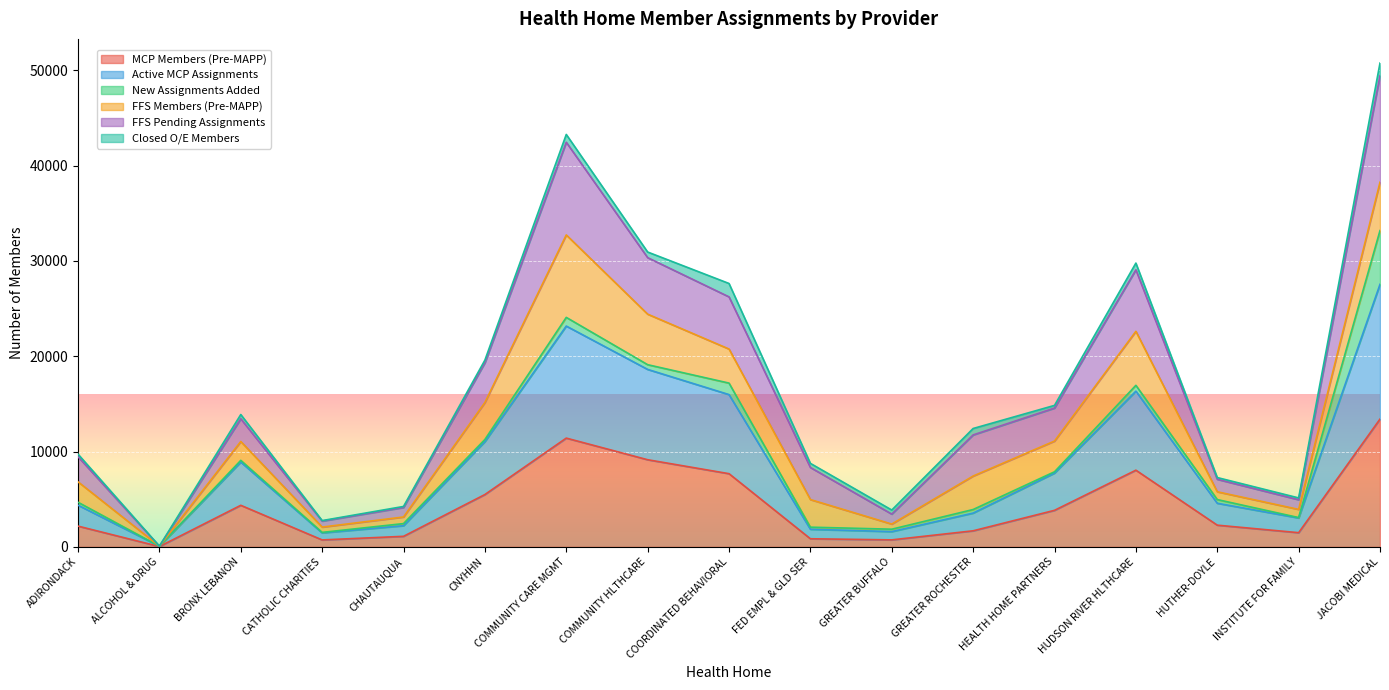

At which category does Active MCP Assignments reach its first local valley?

ALCOHOL & DRUG